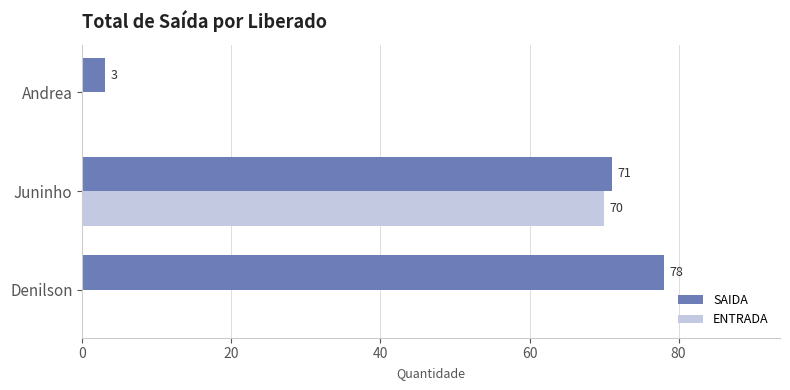

Which series changed the most between Denilson and Andrea?

SAIDA